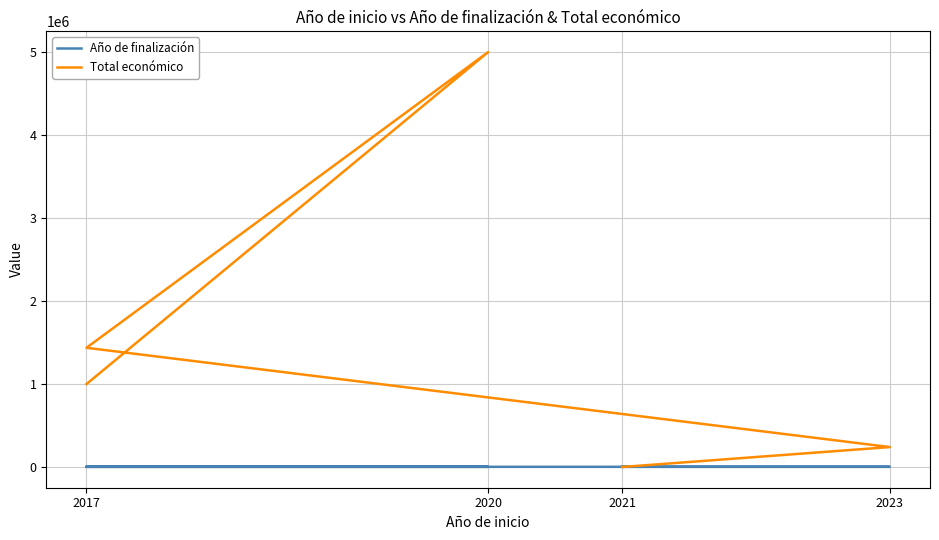

List the series in order of their overall mean, lowest first.

Año de finalización, Total económico